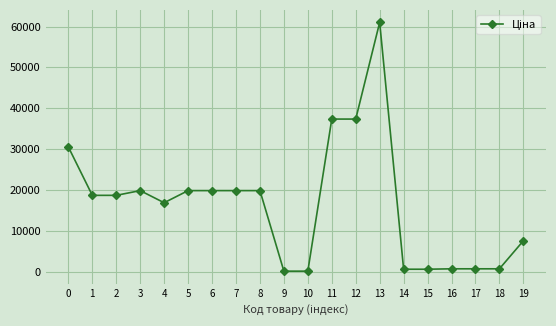

Which category has the highest value across all series?

13